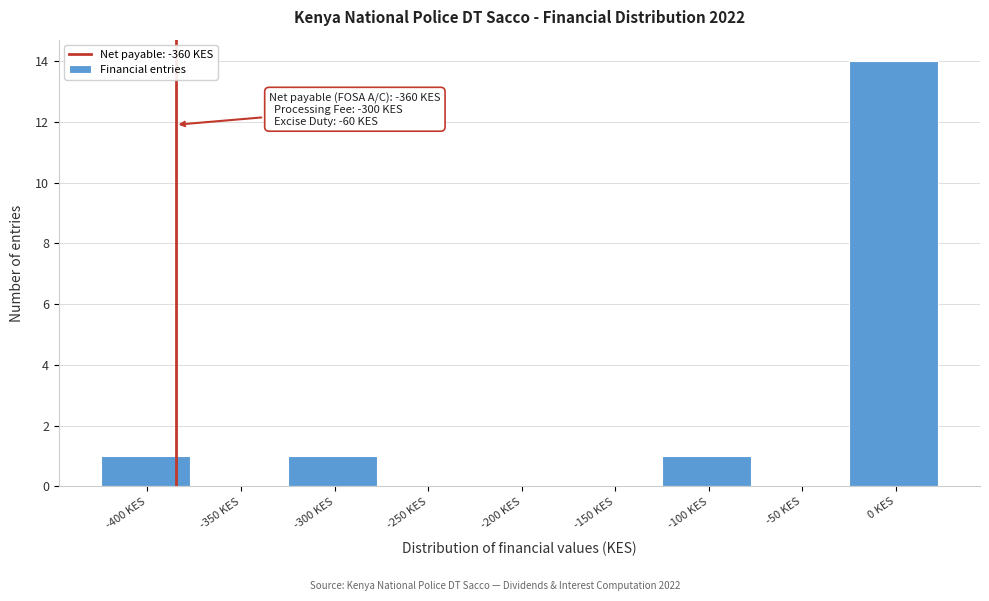

Reading left to right, transcribe all the data shown in this chart.

-400 KES=1	-350 KES=0	-300 KES=1	-250 KES=0	-200 KES=0	-150 KES=0	-100 KES=1	-50 KES=0	0 KES=14